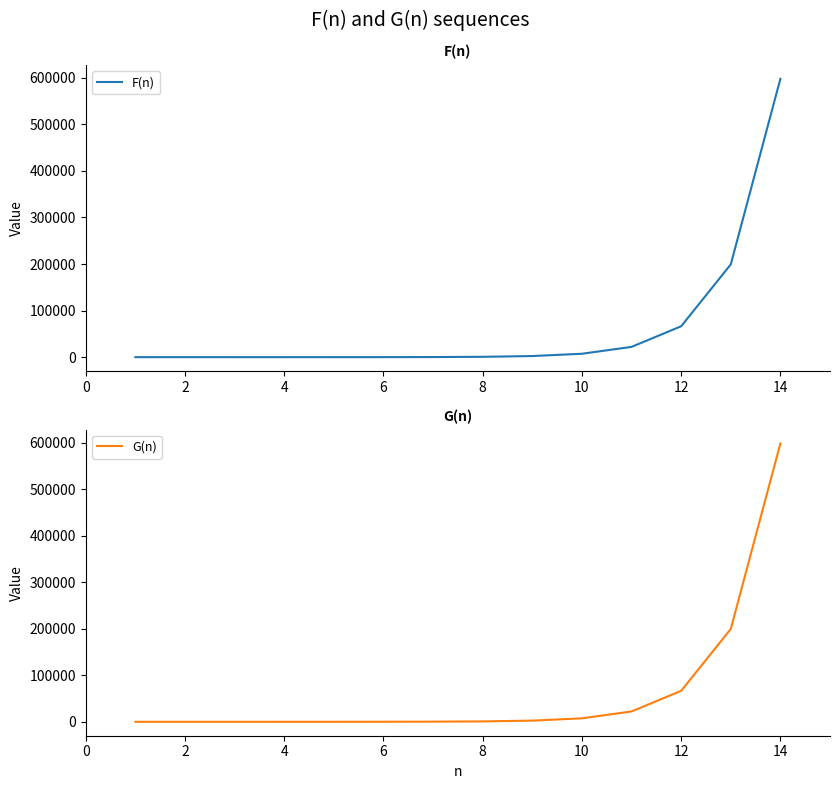

Which series has the largest total across all categories?

G(n)